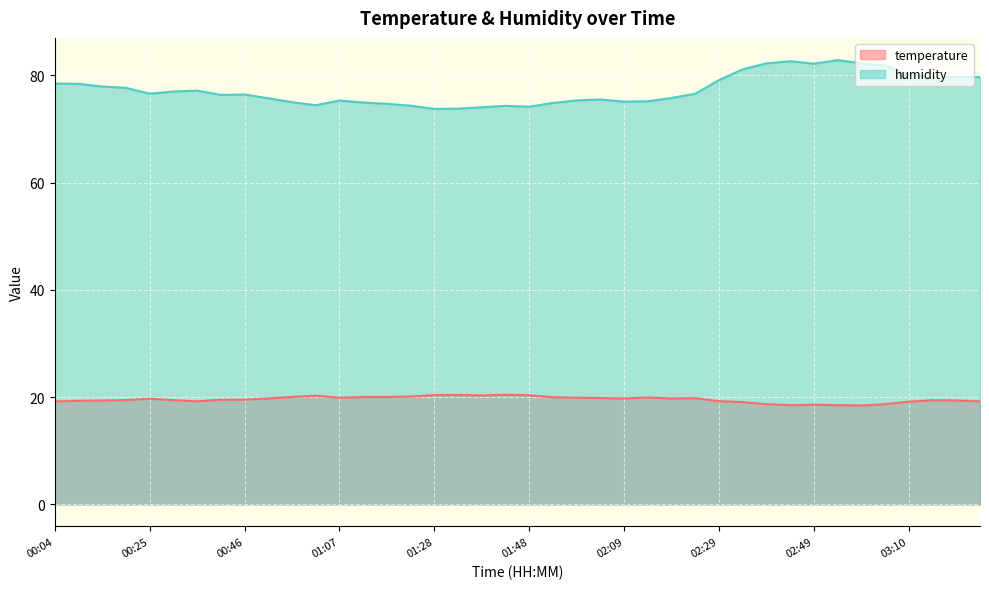

How many lines are shown in the chart?

2